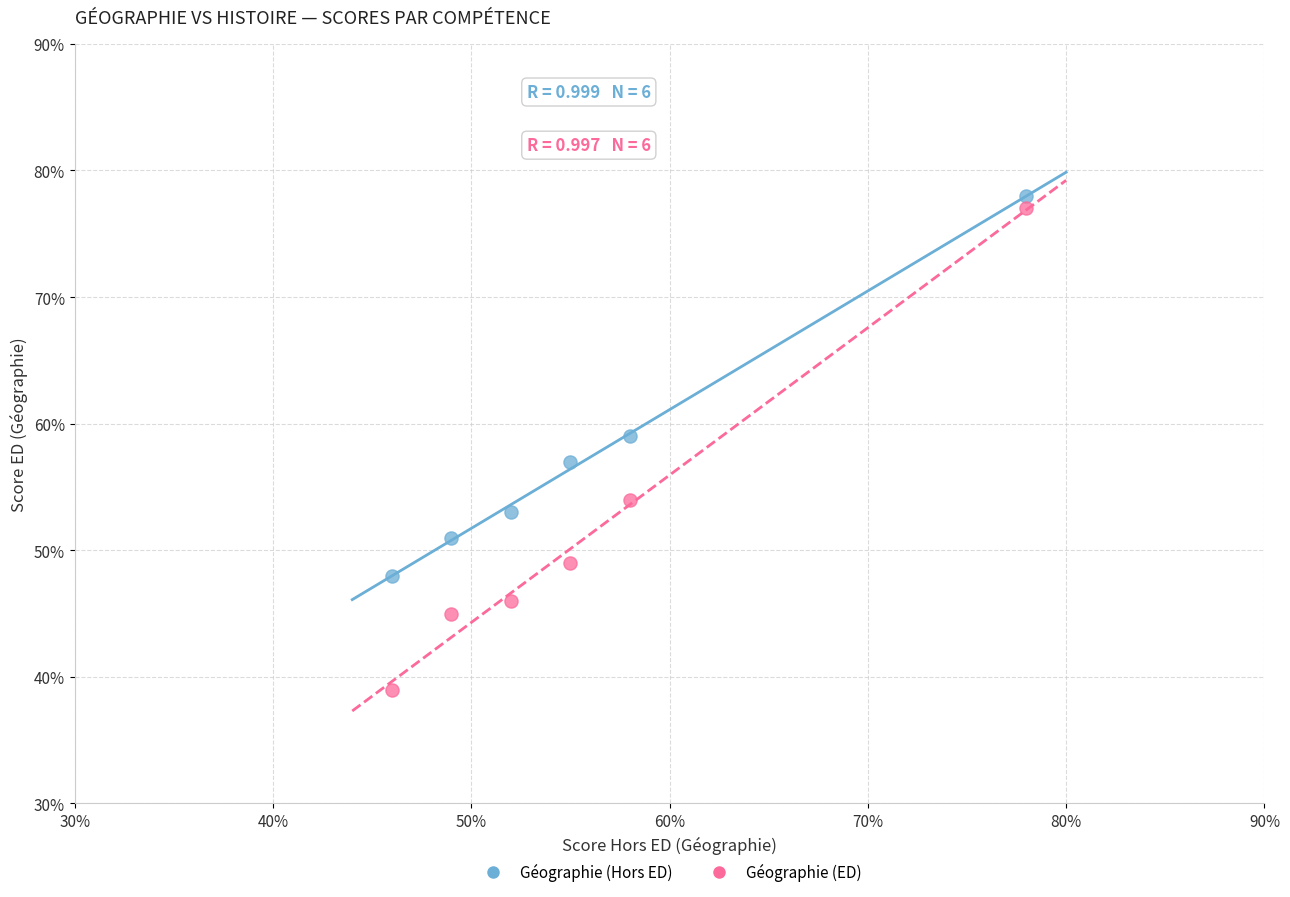

What are all the series names shown in the legend?

Géographie (Hors ED), Géographie (ED)